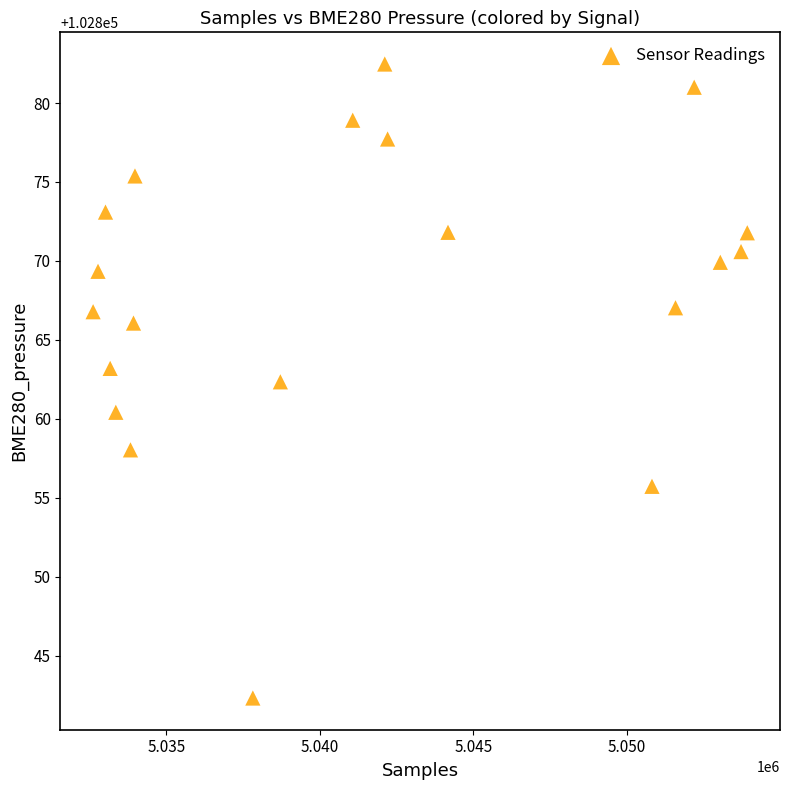

What is the range of Y values (max minus min)?

40.2